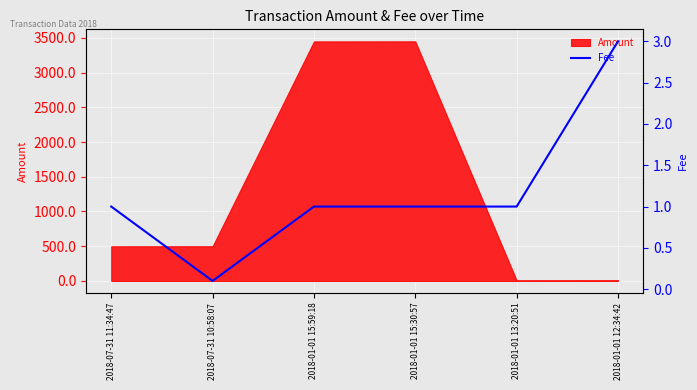

What is the difference between the maximum and second lowest values?

2.0